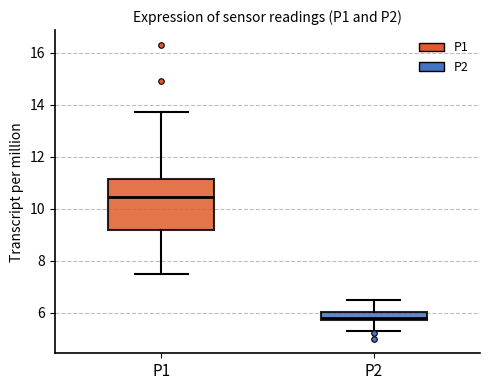

Which box has the lowest median line?

P2